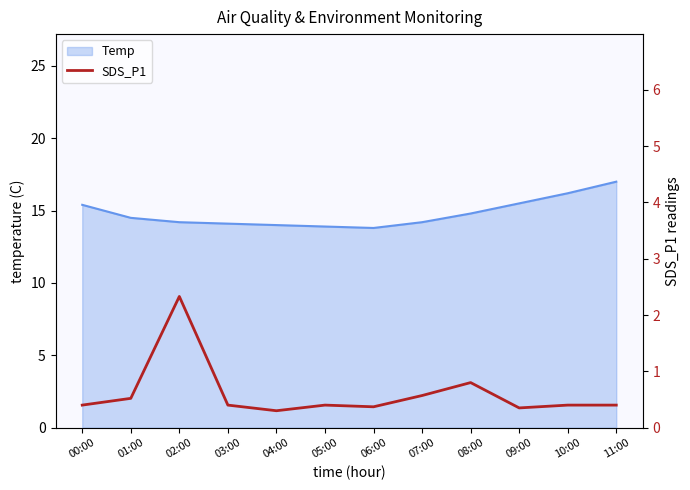

Count the number of categories in the chart.

12